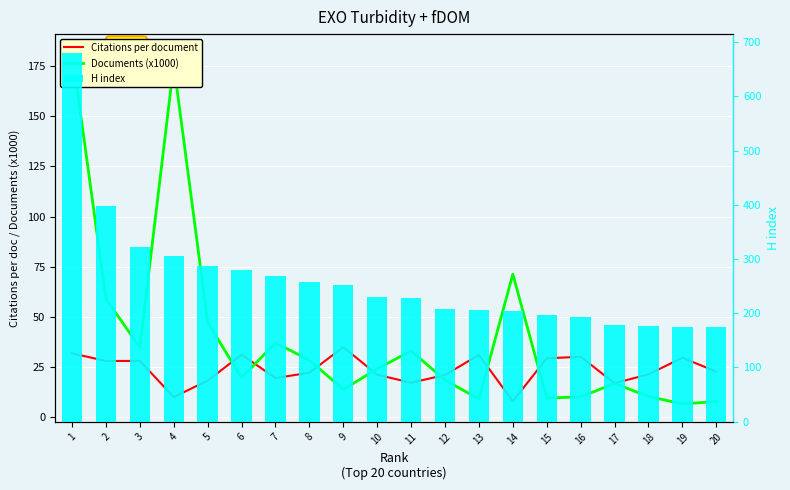

Reading left to right, what are all the values shown in this chart?

Citations per document: 31.9	28.1	28.1	10.1	18.3	31.3	19.6	22.3	35.0	21.3	17.3	21.1	31.1	8.1	29.4	30.2	17.0	21.4	29.7	22.8
Documents (x1000): 182.1	59.1	34.8	175.9	47.4	19.7	37.2	28.5	13.9	24.2	33.1	18.6	9.1	71.3	9.6	10.2	16.9	10.4	6.7	7.9
H index: 681.0	398.0	323.0	305.0	287.0	279.0	268.0	258.0	252.0	230.0	228.0	208.0	206.0	204.0	197.0	193.0	178.0	177.0	175.0	174.0